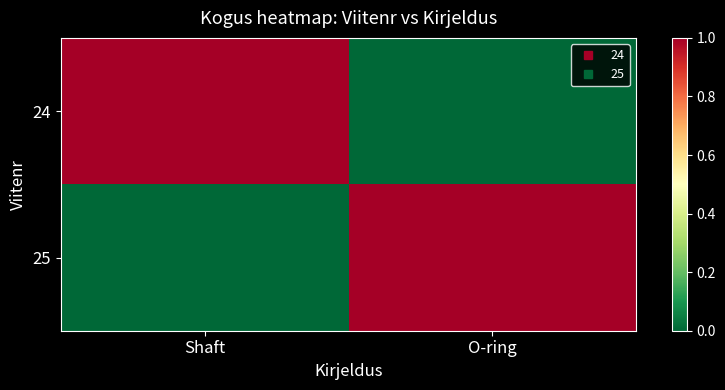

List the series in order of their peak value, lowest first.

24, 25